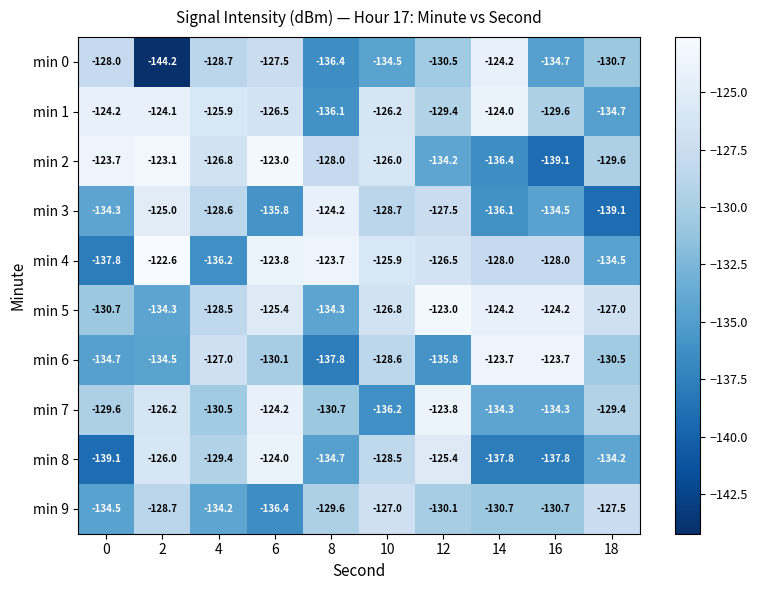

Between 14 and 18, which series saw the biggest shift?

min 1